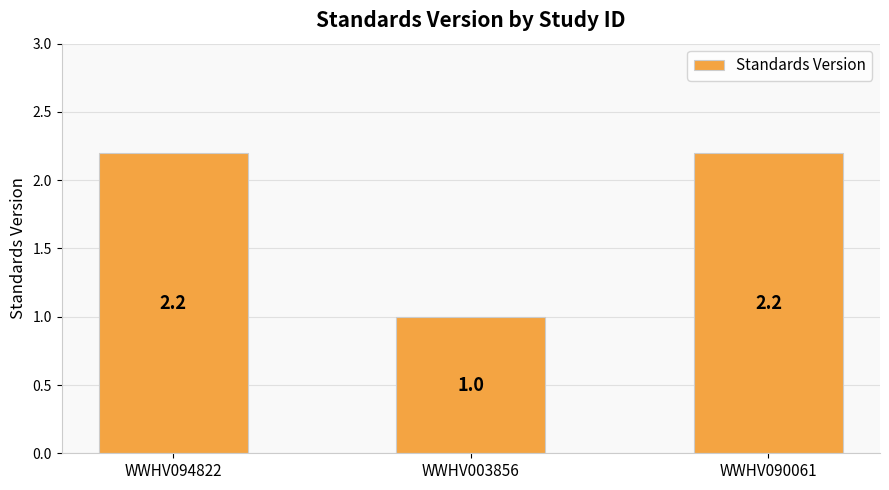

What is the sum of the values at WWHV094822 and WWHV003856?

3.2